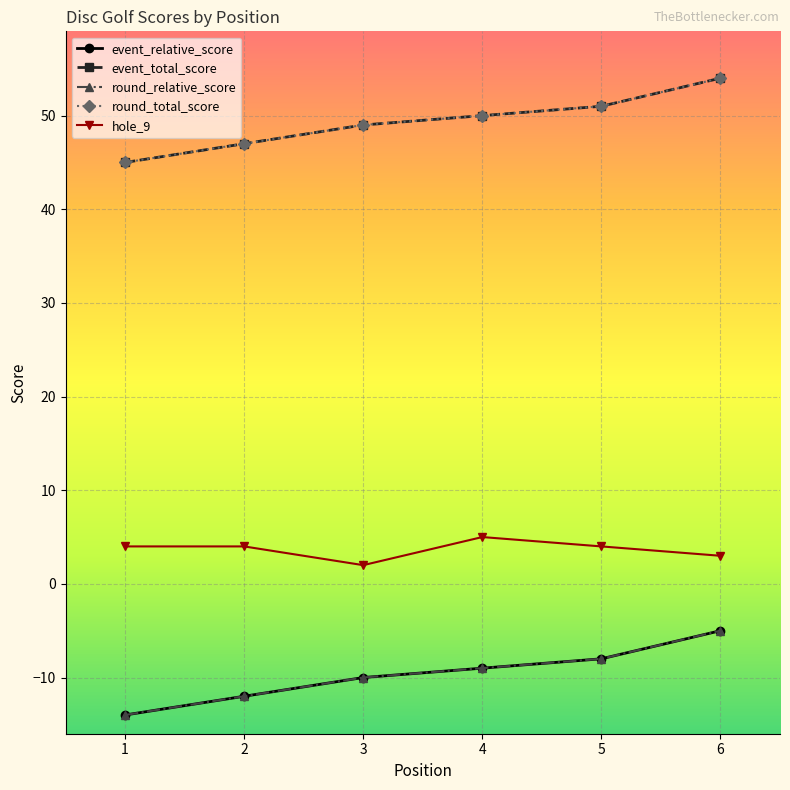

Reading left to right, extract all data points from this chart.

event_relative_score: 1=-14	2=-12	3=-10	4=-9	5=-8	6=-5
event_total_score: 1=45	2=47	3=49	4=50	5=51	6=54
round_relative_score: 1=-14	2=-12	3=-10	4=-9	5=-8	6=-5
round_total_score: 1=45	2=47	3=49	4=50	5=51	6=54
hole_9: 1=4	2=4	3=2	4=5	5=4	6=3